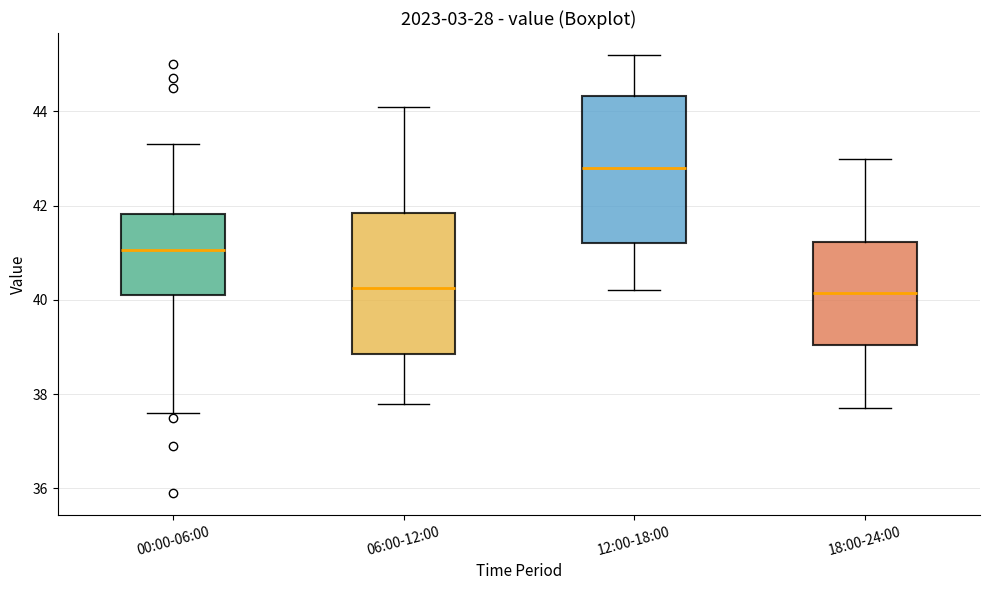

Reading left to right, read every box against the y-axis: the position of its median line, the range the box covers, and the ends of its whiskers. The values are not printed on the chart, so give them approximately, as read against the axis.

00:00-06:00: median 41.0, box 40.2 to 41.8, whiskers 37.6 to 43.4
06:00-12:00: median 40.2, box 38.8 to 41.8, whiskers 37.8 to 44.2
12:00-18:00: median 42.8, box 41.2 to 44.4, whiskers 40.2 to 45.2
18:00-24:00: median 40.2, box 39.0 to 41.2, whiskers 37.8 to 43.0